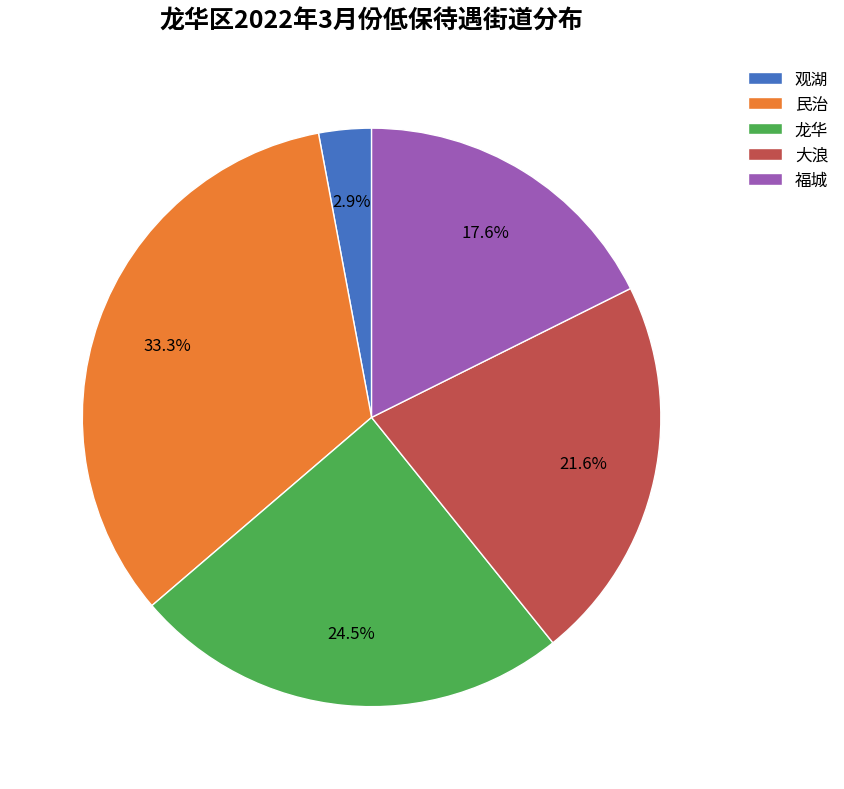

What is the ratio of the value at 观湖 to the value at 龙华?

0.1